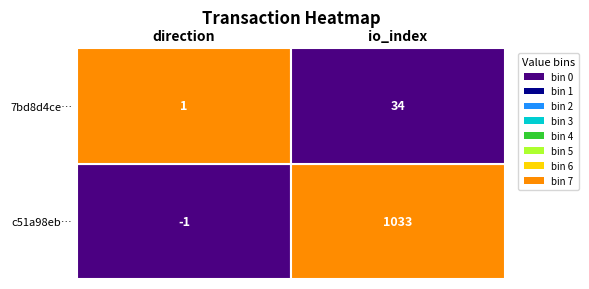

Is it true that c51a98eba839c03f230448da0e38083b984fdbb equals 470 at 1?

False